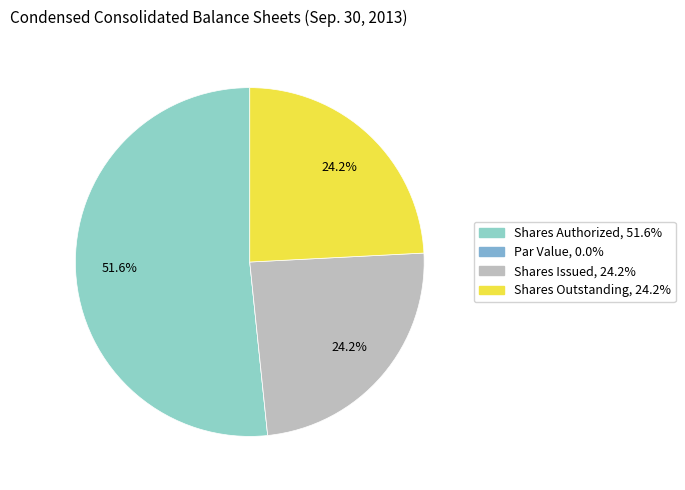

What percentage do Shares Issued and Par Value together represent?

24.2%